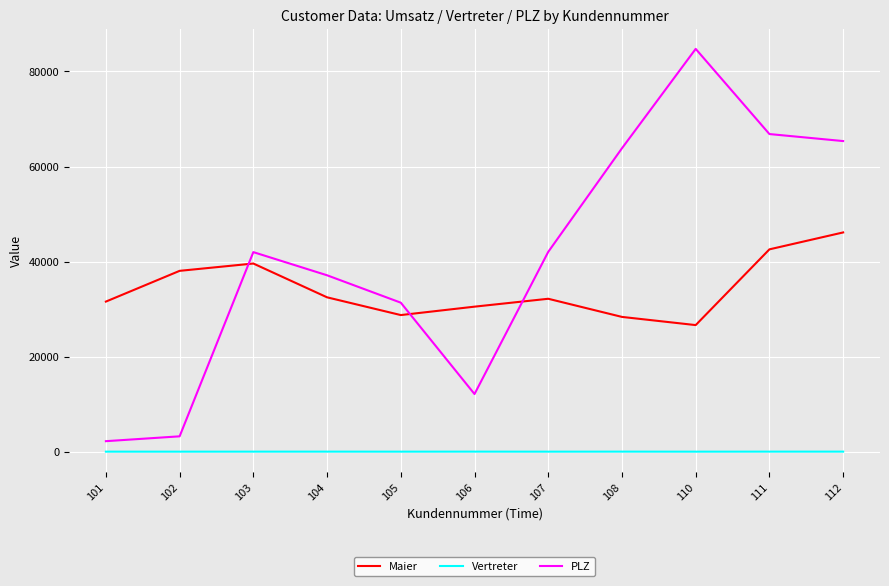

Between 106 and 112, which series saw the biggest shift?

PLZ